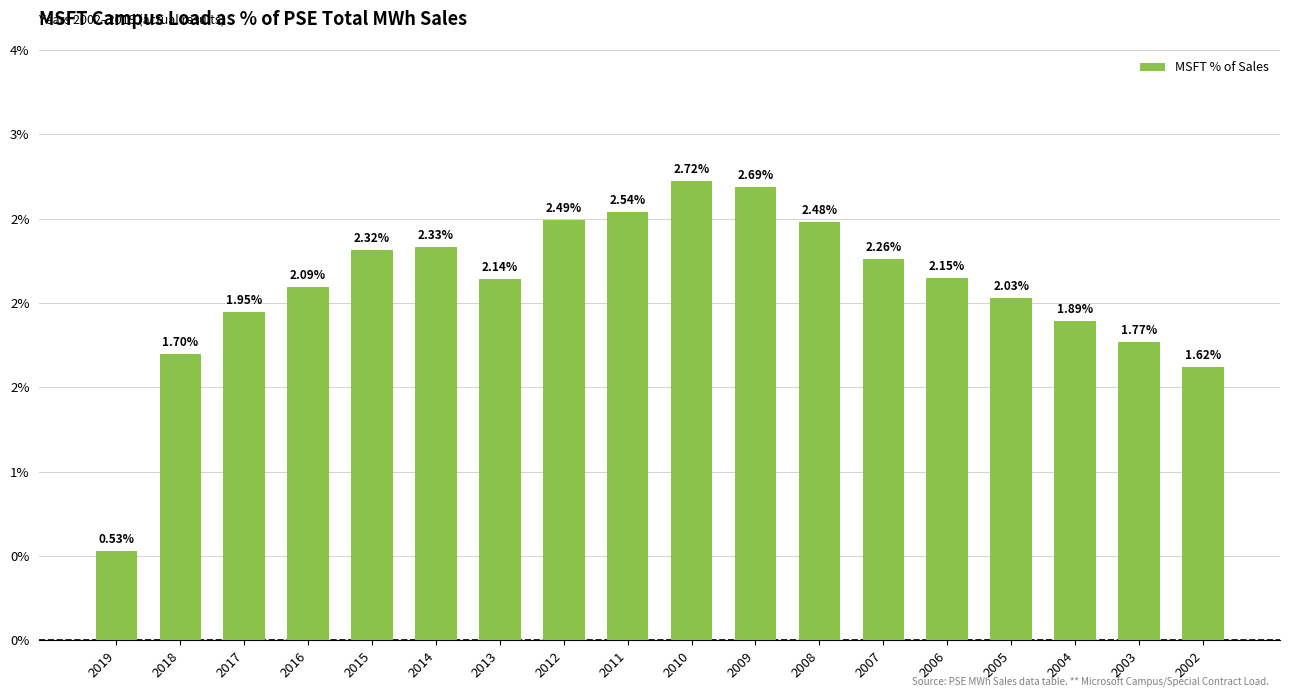

Are the bars grouped side by side (vs. stacked)?

No